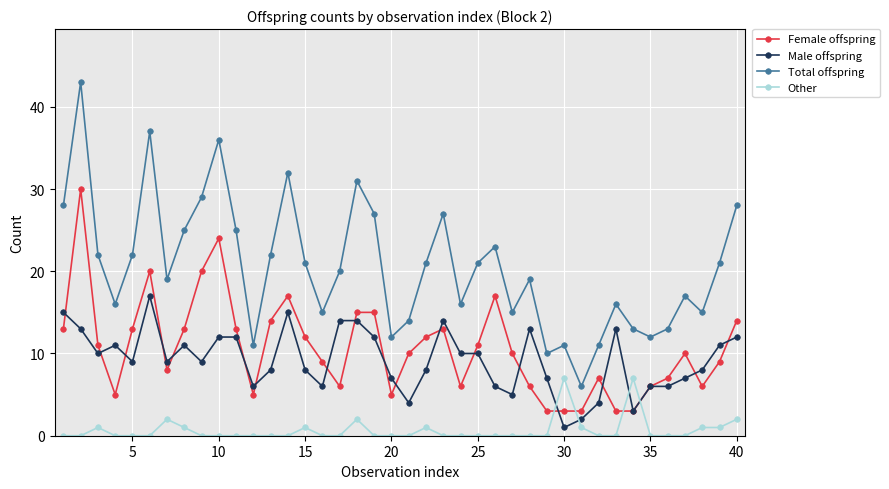

True or false: Total offspring and Other cross at least once.

False